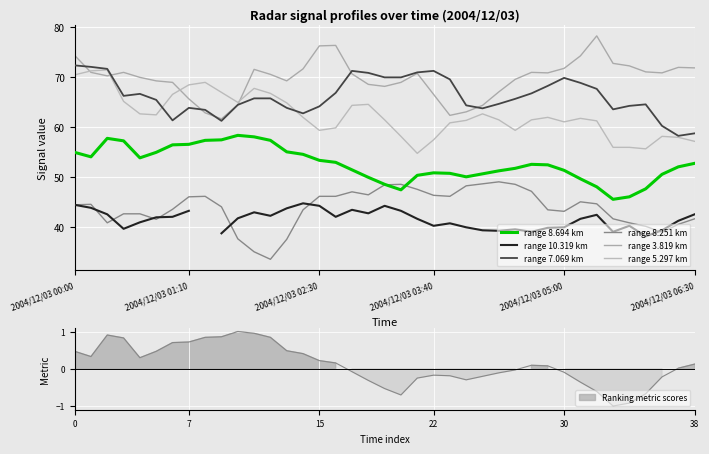

What is the minimum value shown in the chart?

33.6